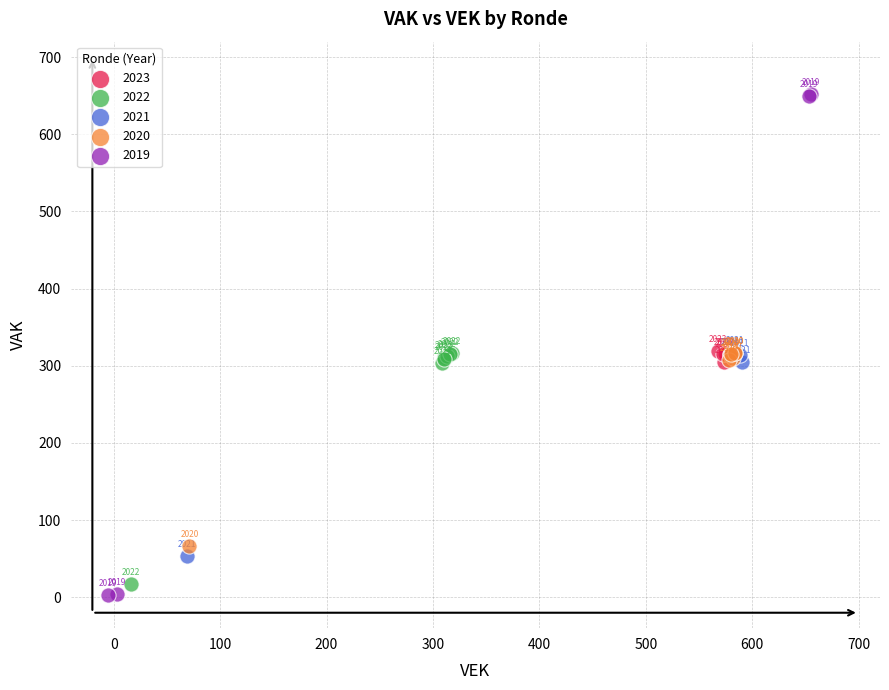

Which series reaches the minimum Y coordinate?

2019